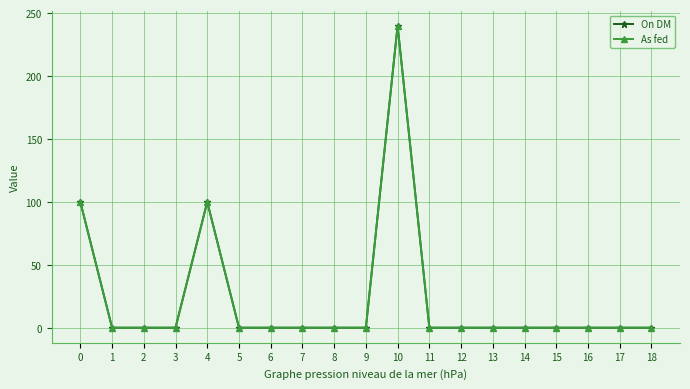

At which label does On DM reach its peak?

10